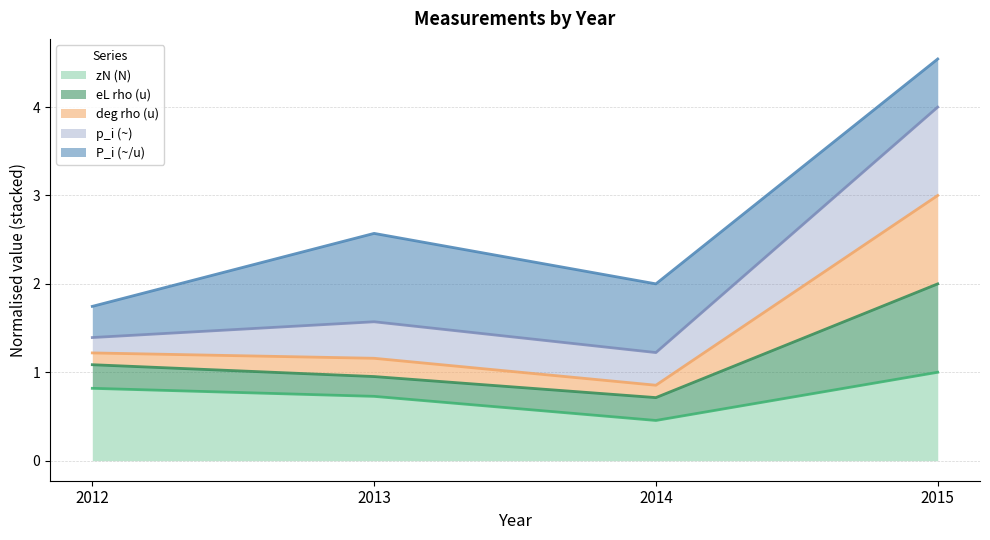

What are all the series names shown in the legend?

zN (N), eL rho (u), deg rho (u), p_i (~), P_i (~/u)